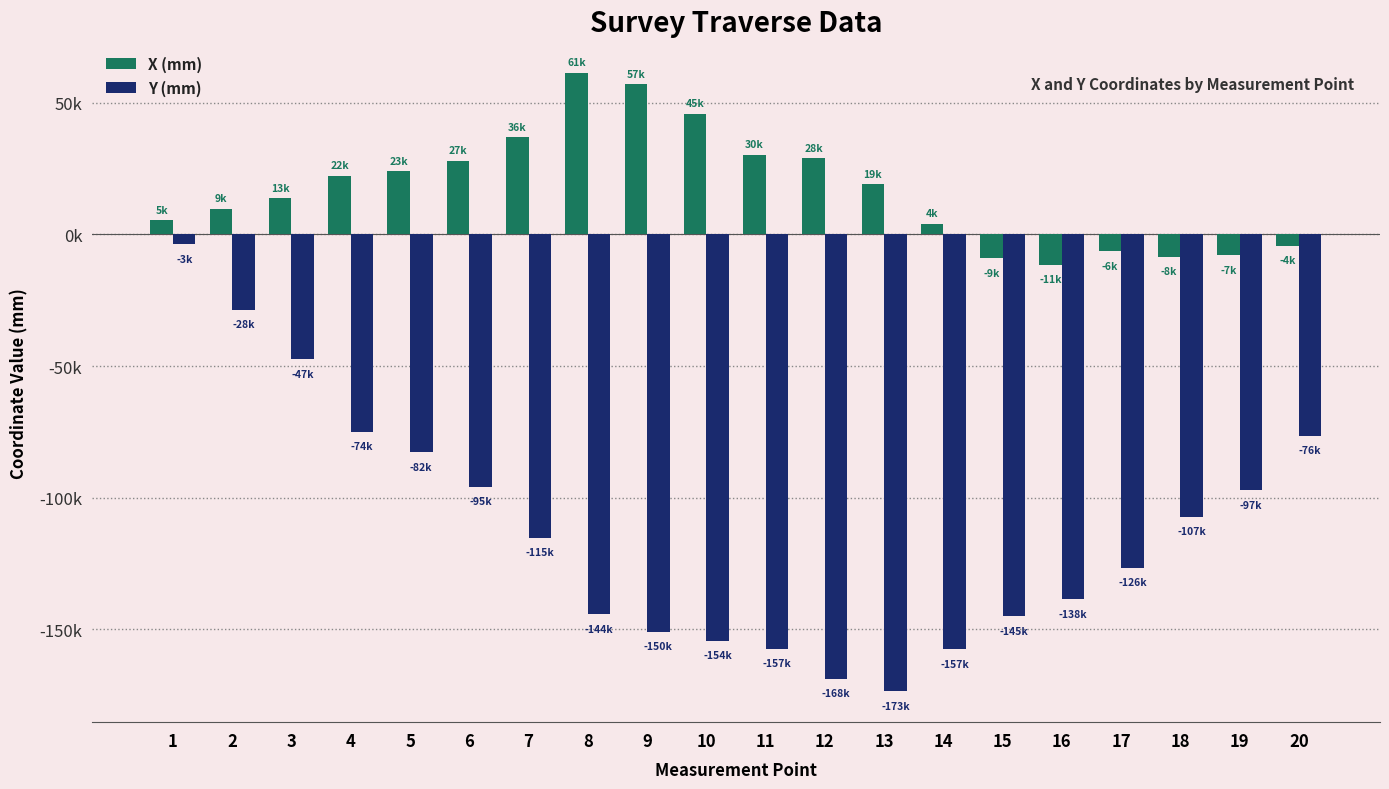

Which has a higher value, 17 or 13?

13